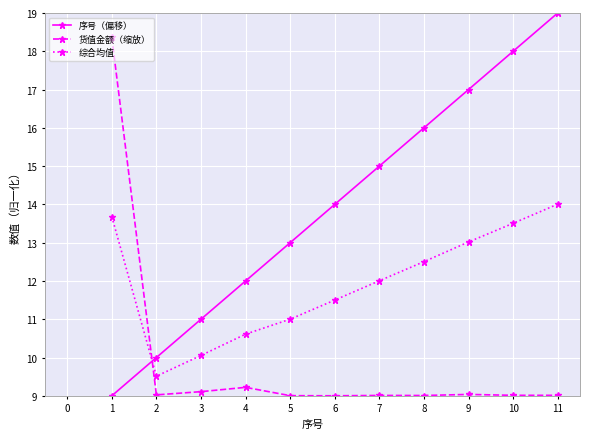

Is the value of 货值金额（缩放） at 6 greater than the value of 序号（偏移） at 5?

No